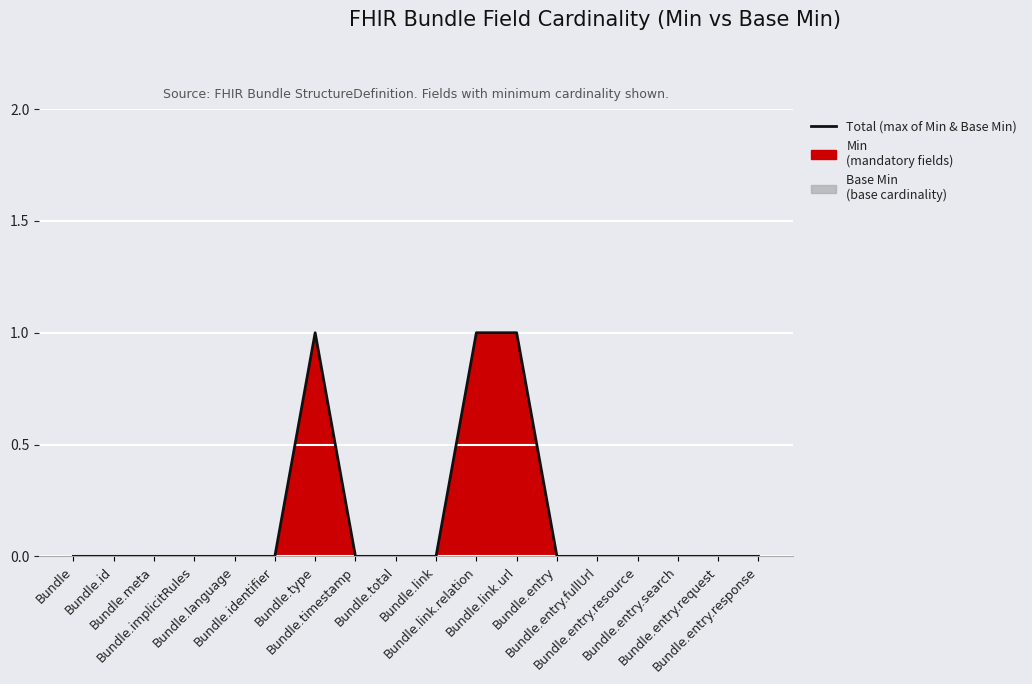

Reading left to right, what are all the values shown in this chart?

Bundle=0	Bundle.id=0	Bundle.meta=0	Bundle.implicitRules=0	Bundle.language=0	Bundle.identifier=0	Bundle.type=1	Bundle.timestamp=0	Bundle.total=0	Bundle.link=0	Bundle.link.relation=1	Bundle.link.url=1	Bundle.entry=0	Bundle.entry.fullUrl=0	Bundle.entry.resource=0	Bundle.entry.search=0	Bundle.entry.request=0	Bundle.entry.response=0